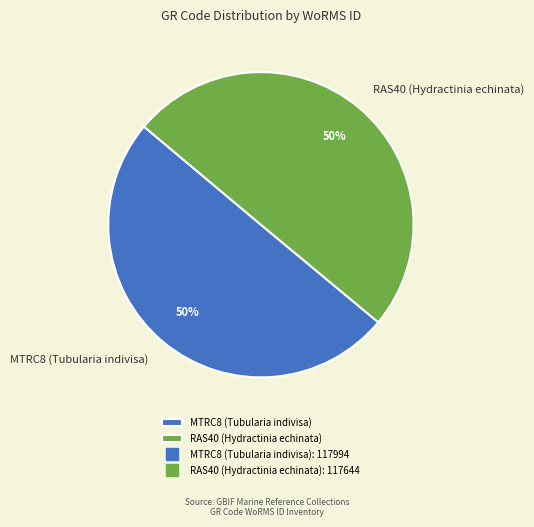

Approximately how many times larger is the value at MTRC8 (Tubularia indivisa) compared to RAS40 (Hydractinia echinata)?

1.0